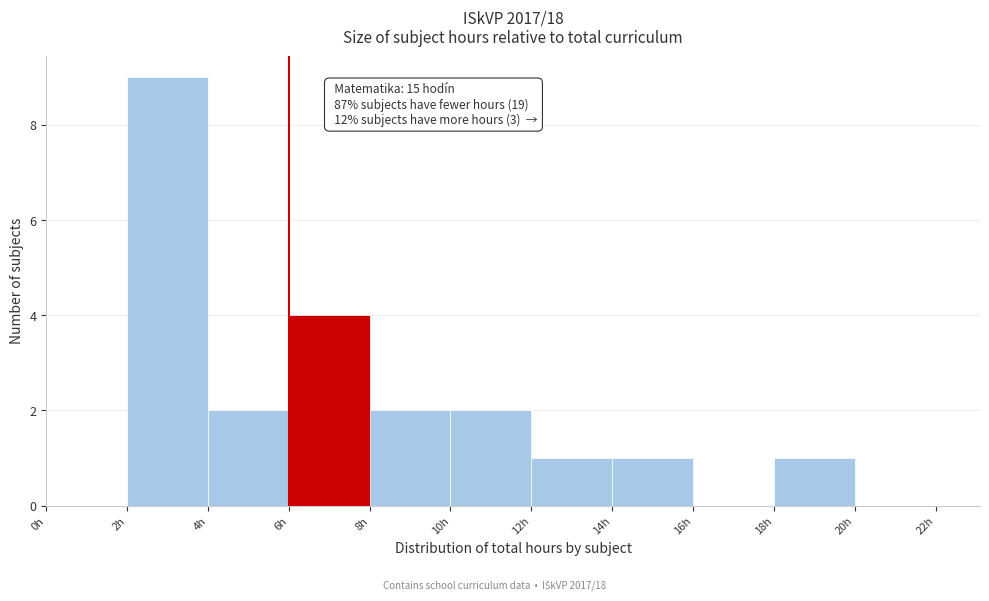

Which range on the x-axis has the tallest bar?

2 to 4